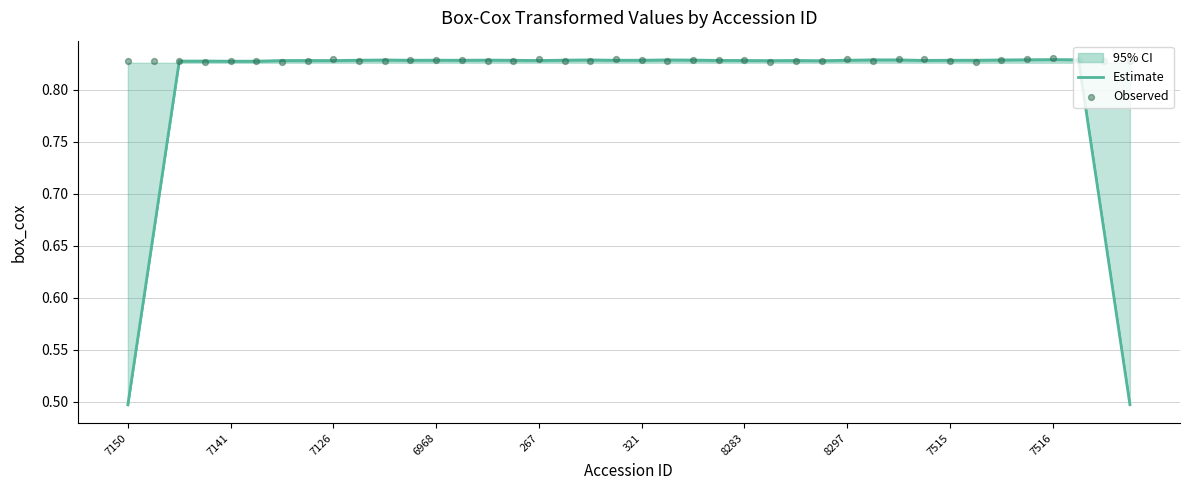

True or false: Estimate has a value of 0.8 at 7150.

False